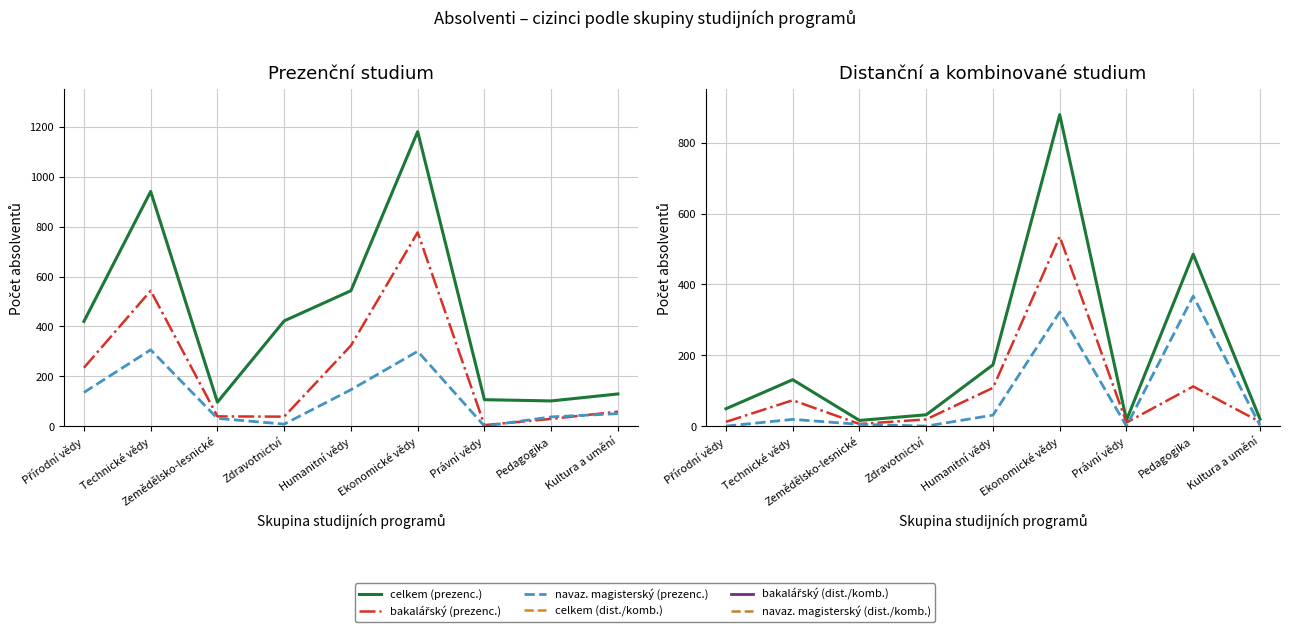

The value of bakalářský (prezenc.) at Humanitní vědy is 84. True or false?

False